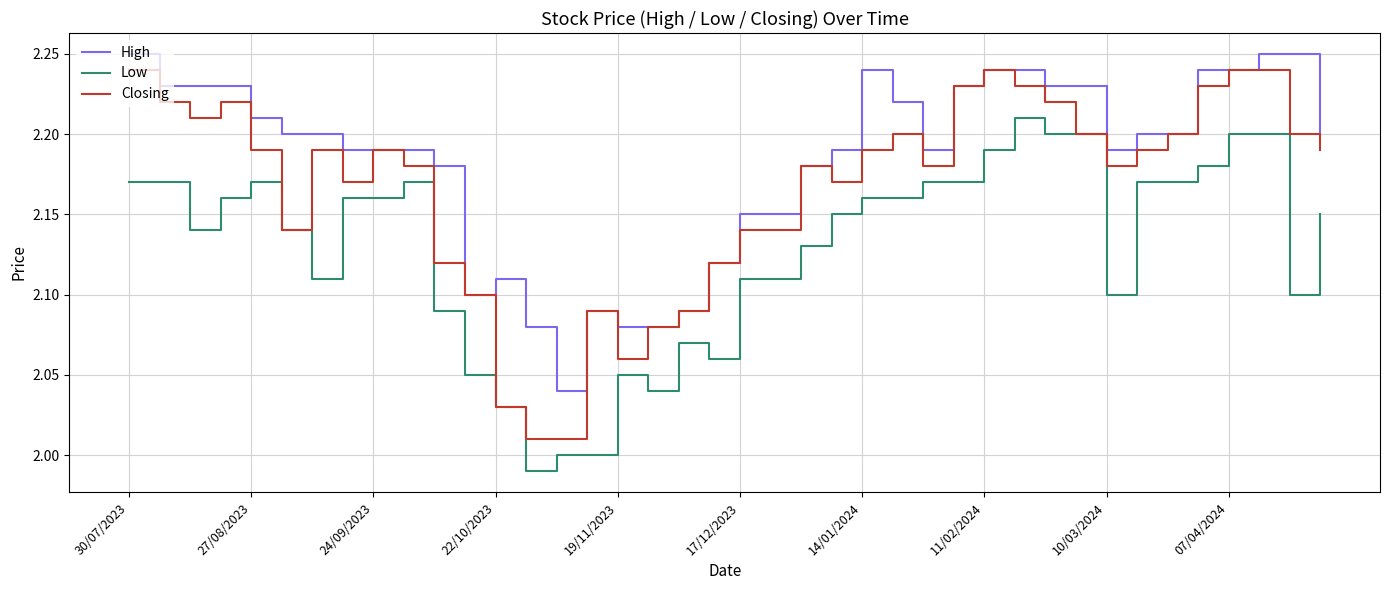

Count the High values in the range 2 to 3.

40